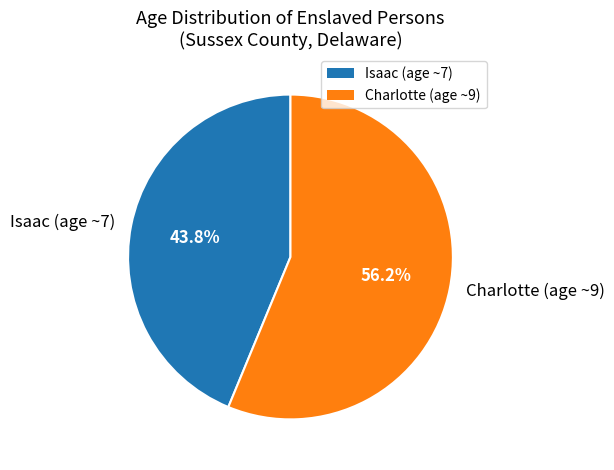

Count the number of slices in the pie.

2